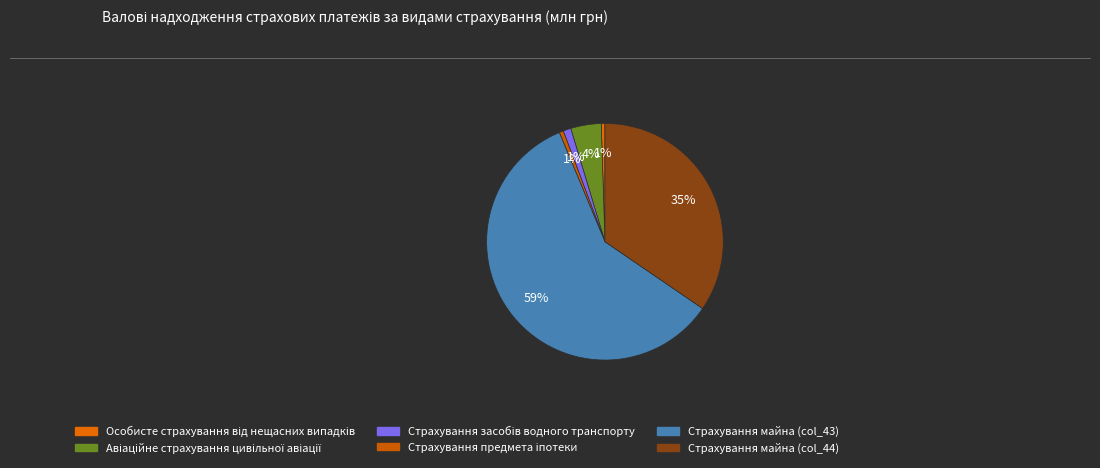

True or false: Особисте страхування від нещасних випадків accounts for 6% of the total.

False